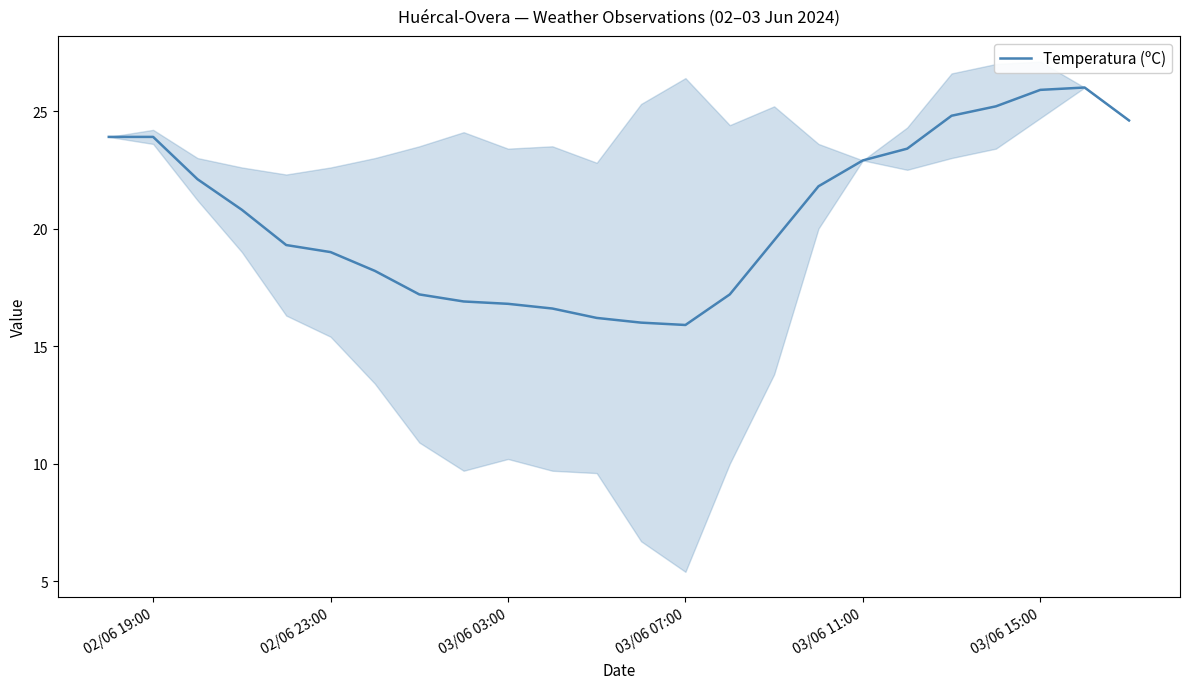

What is the minimum value for Temperatura (ºC)?

15.9